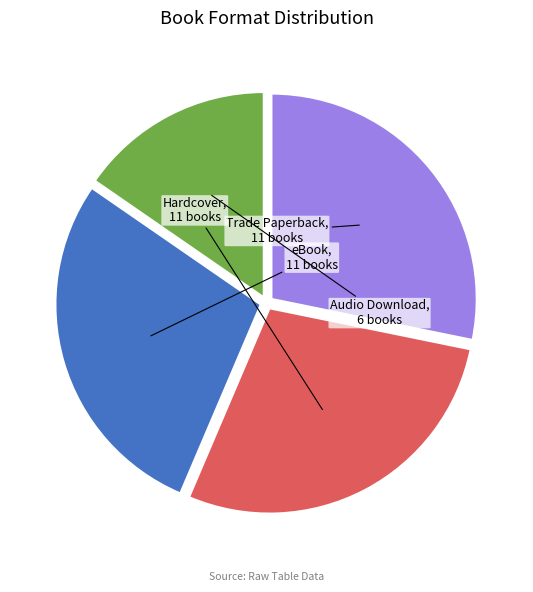

How many segments does this pie chart have?

4